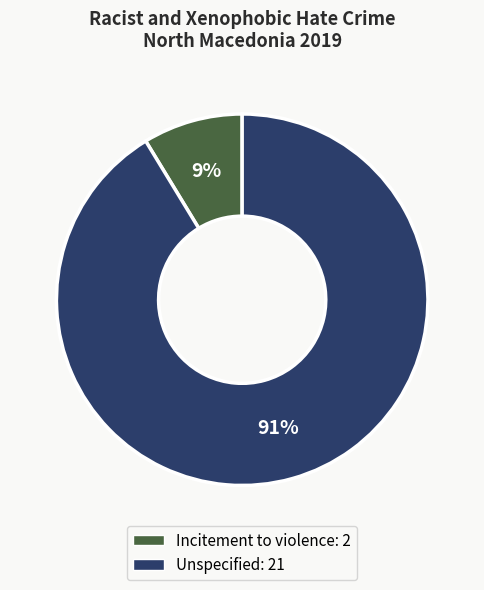

To the nearest percent, what portion does Unspecified represent?

91%